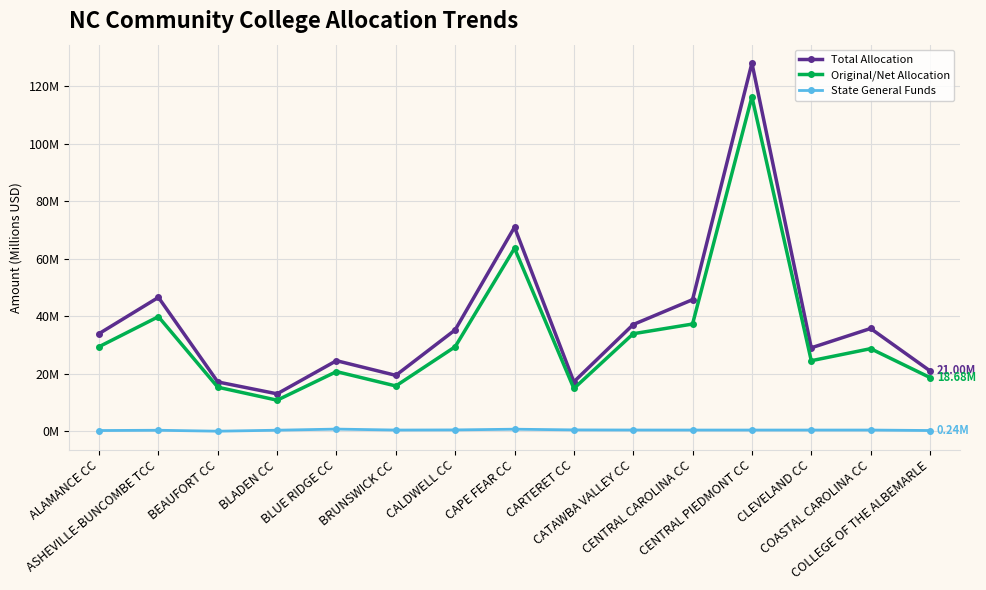

True or false: State General Funds and Total Allocation cross at least once.

False